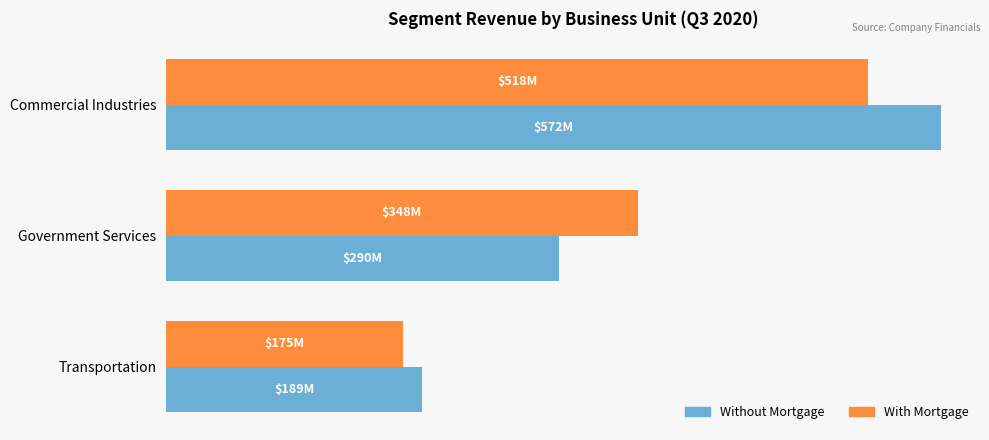

What are all the series names shown in the legend?

Without Mortgage, With Mortgage